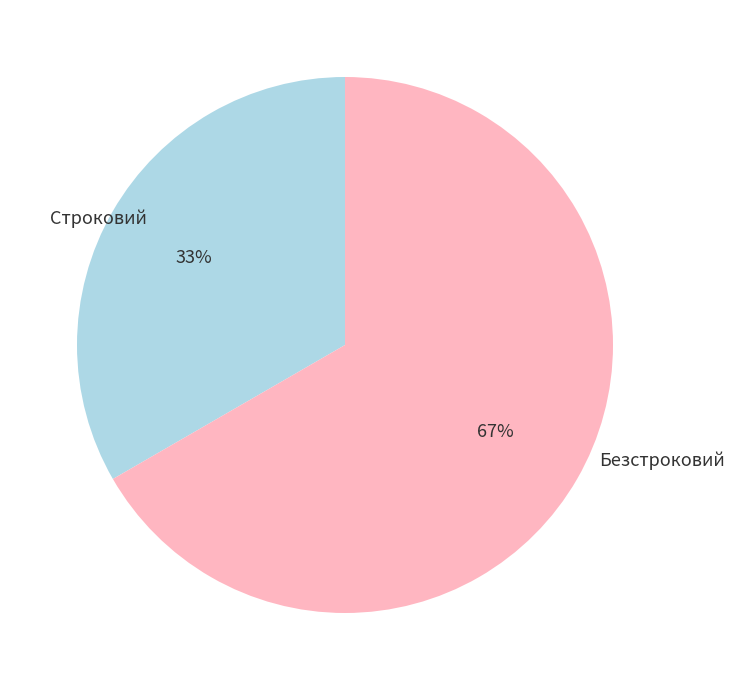

To the nearest percent, what is the average slice percentage?

50%